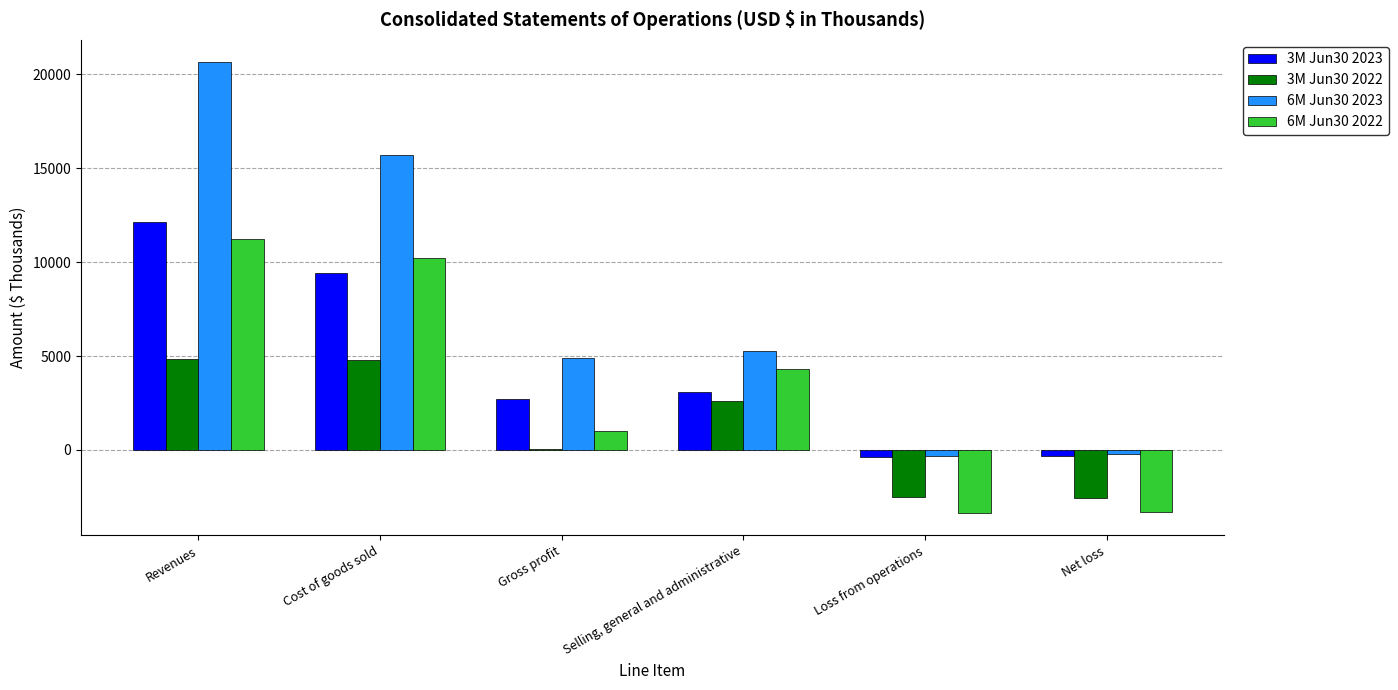

Is the value of 6M Jun30 2022 at Net loss greater than the value of 3M Jun30 2023 at Net loss?

No